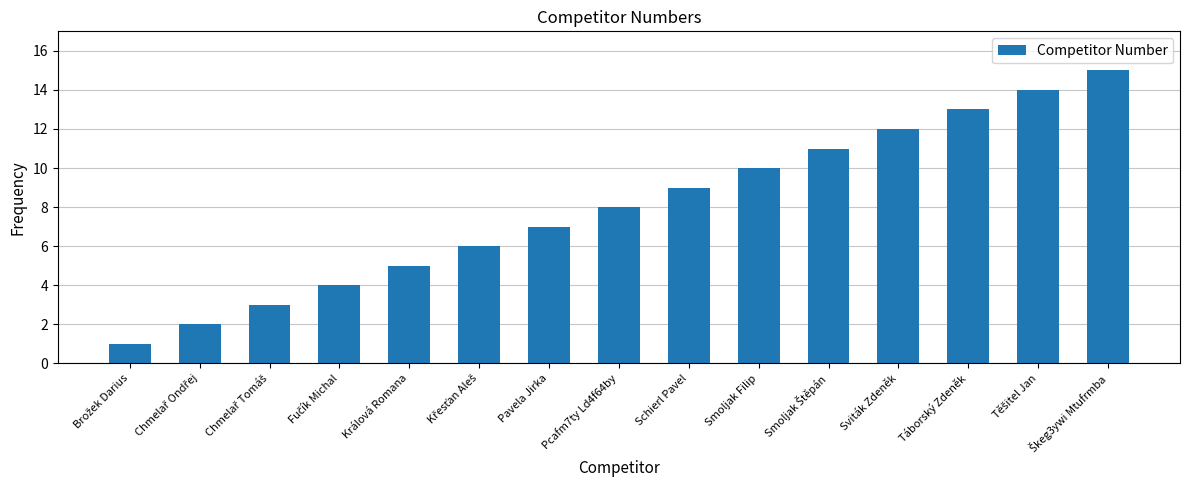

What is the value of the 1st bar from the left?

1